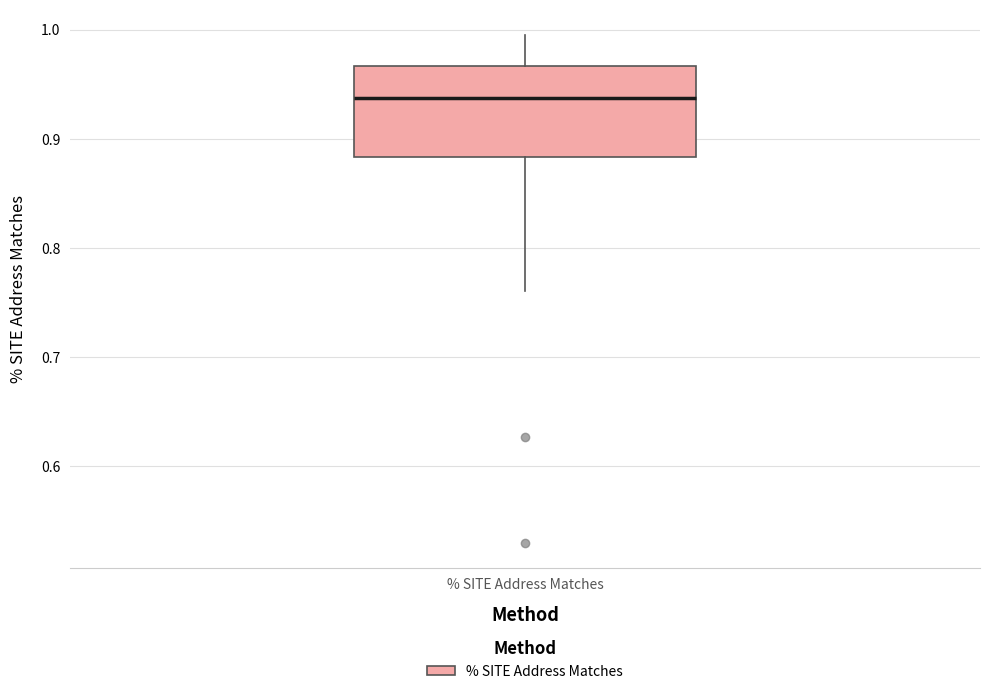

Where does the upper whisker of the box for % SITE Address Matches end on the y-axis? The values are not printed on the chart, so give them approximately, as read against the axis.

1.00